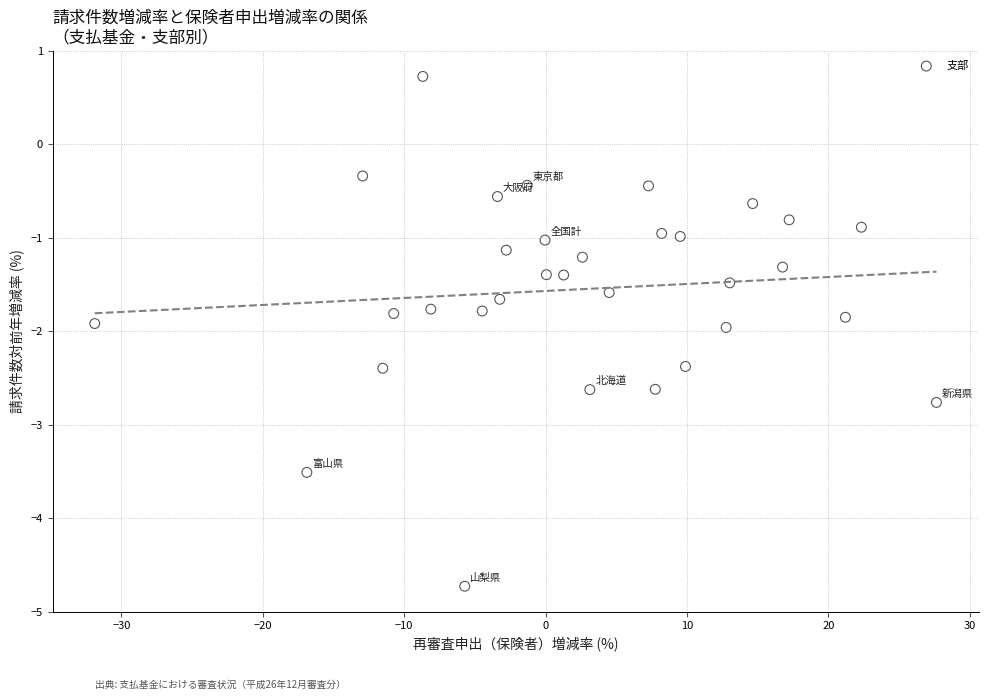

What is the range of X values (max minus min)?

59.5